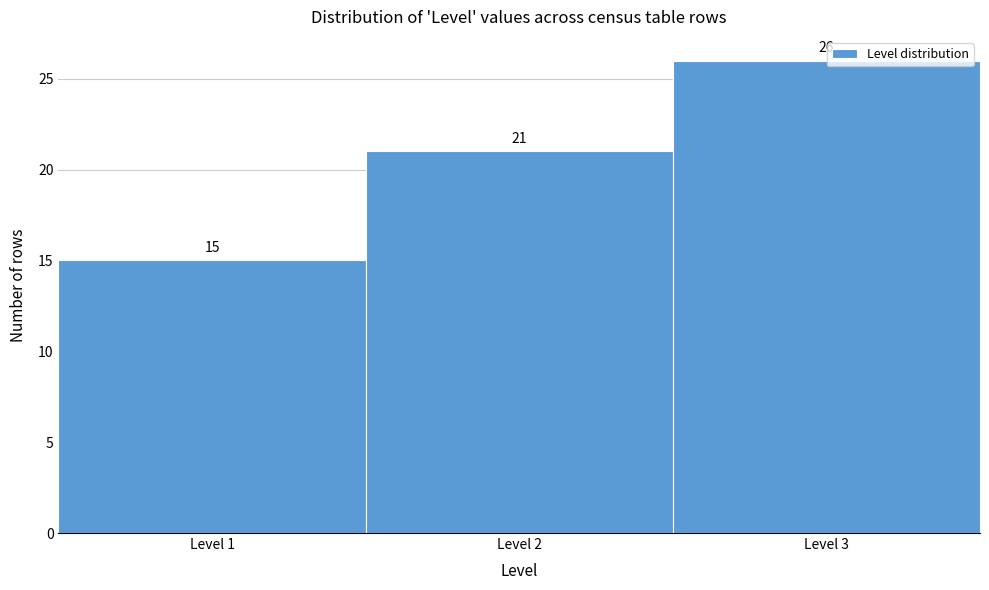

What is the height of the bar covering 0.5 to 1.5 on the x-axis?

15